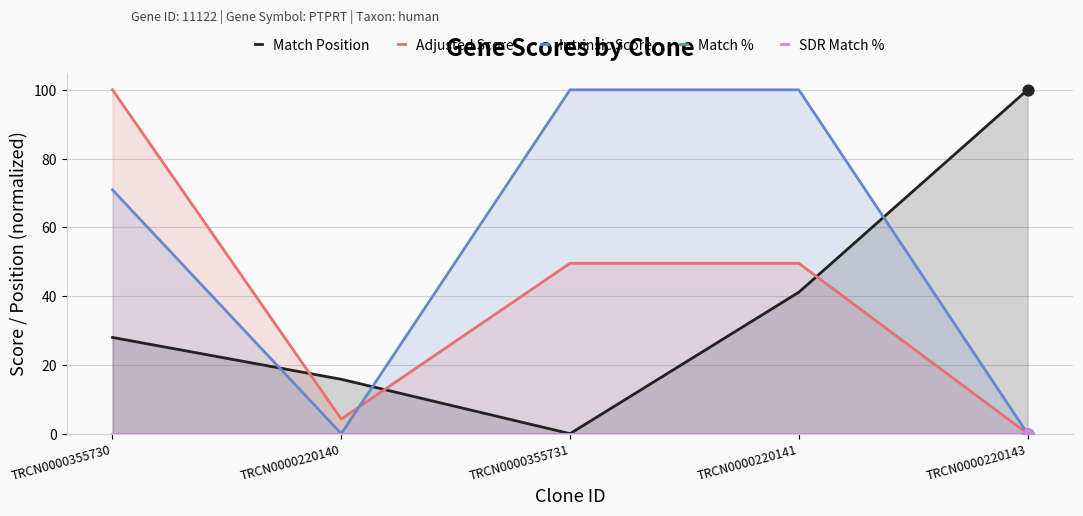

What is the total value across all series at TRCN0000220140?

20.1